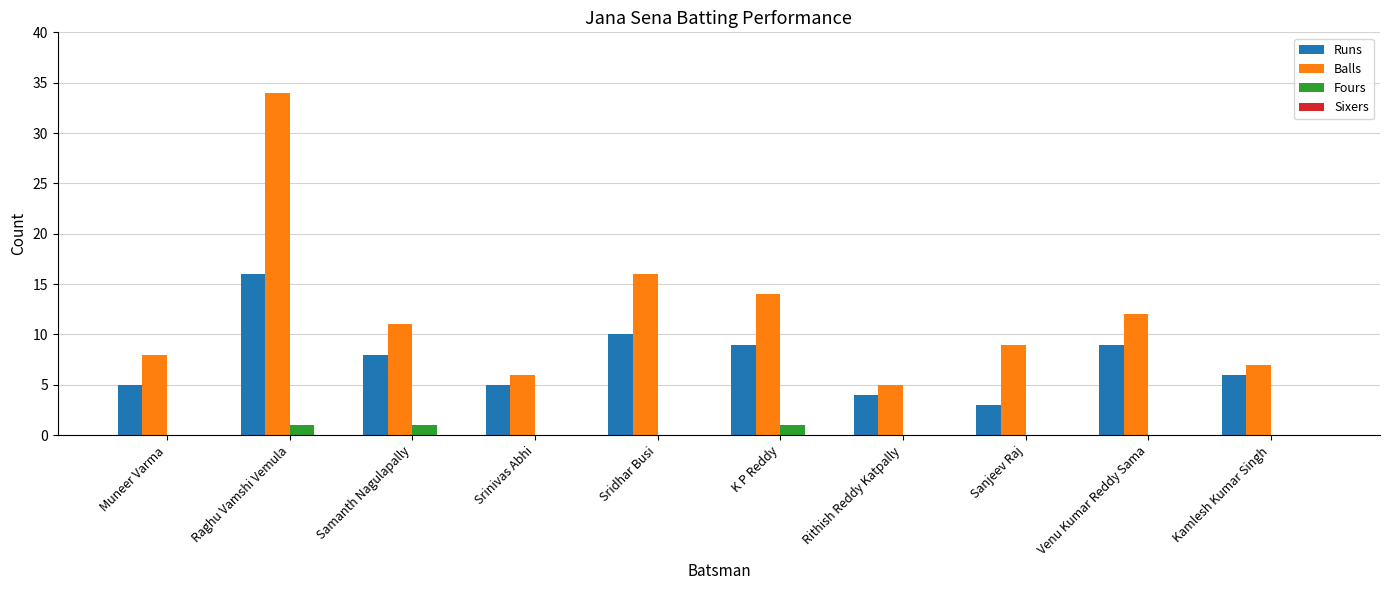

Between Muneer Varma and Sridhar Busi, which series saw the biggest shift?

Balls